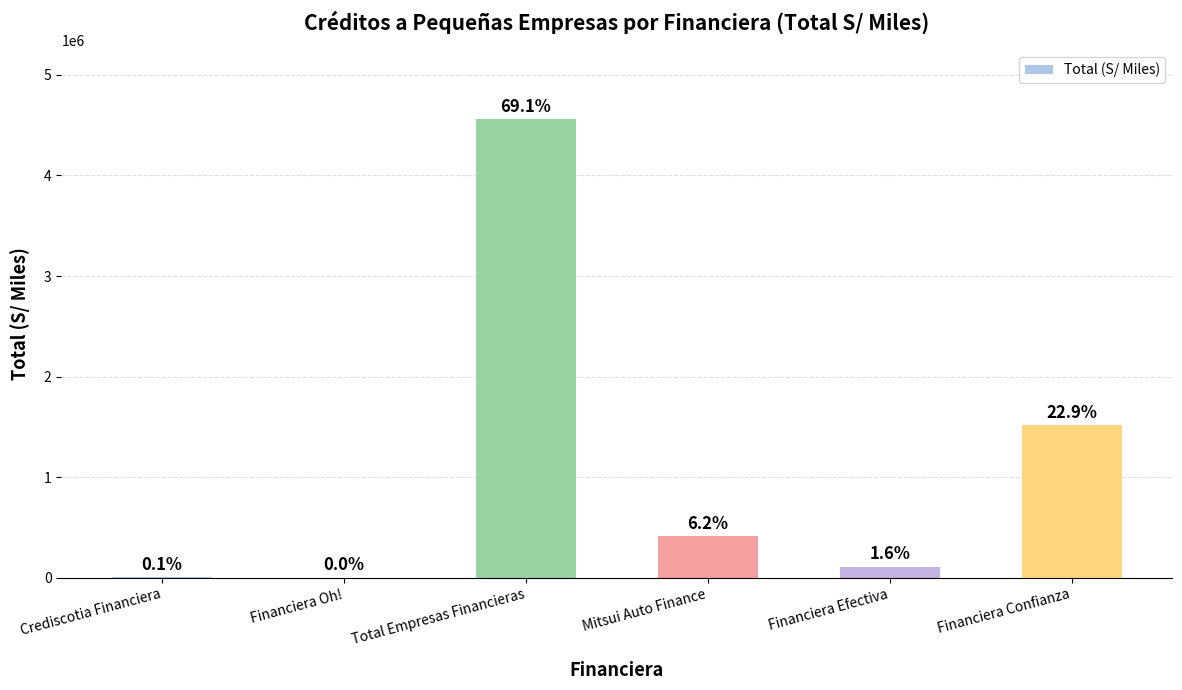

Which label corresponds to the largest value in the chart?

Total Empresas Financieras